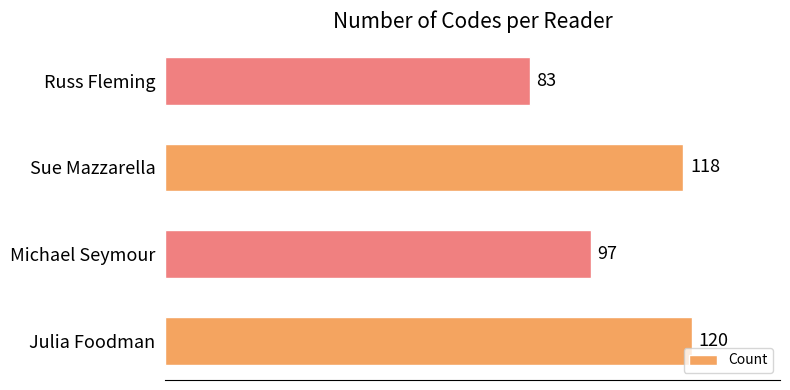

Reading bottom to top, transcribe all the data shown in this chart.

120	97	118	83